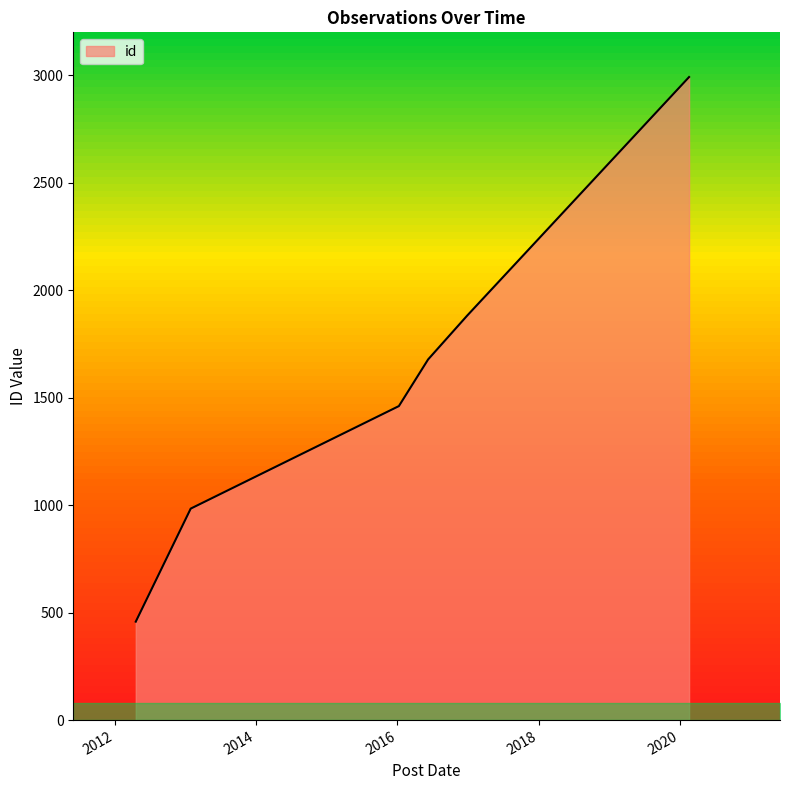

Rank the categories by value from highest to lowest.

2020-02-17, 2016-12-27, 2016-06-08, 2016-01-09, 2013-01-28, 2013-01-28, 2012-04-19